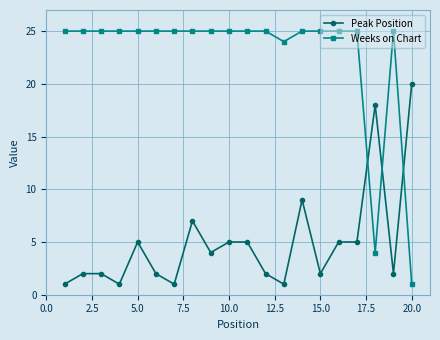

Which series has the largest range (max minus min)?

Weeks on Chart